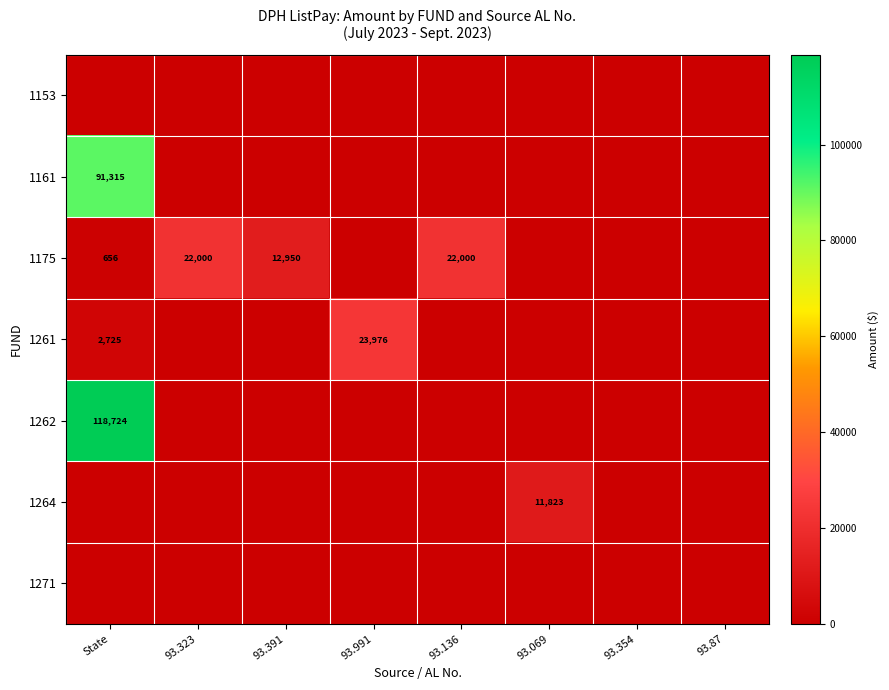

Is it true that 1161 equals 137585 at State?

False